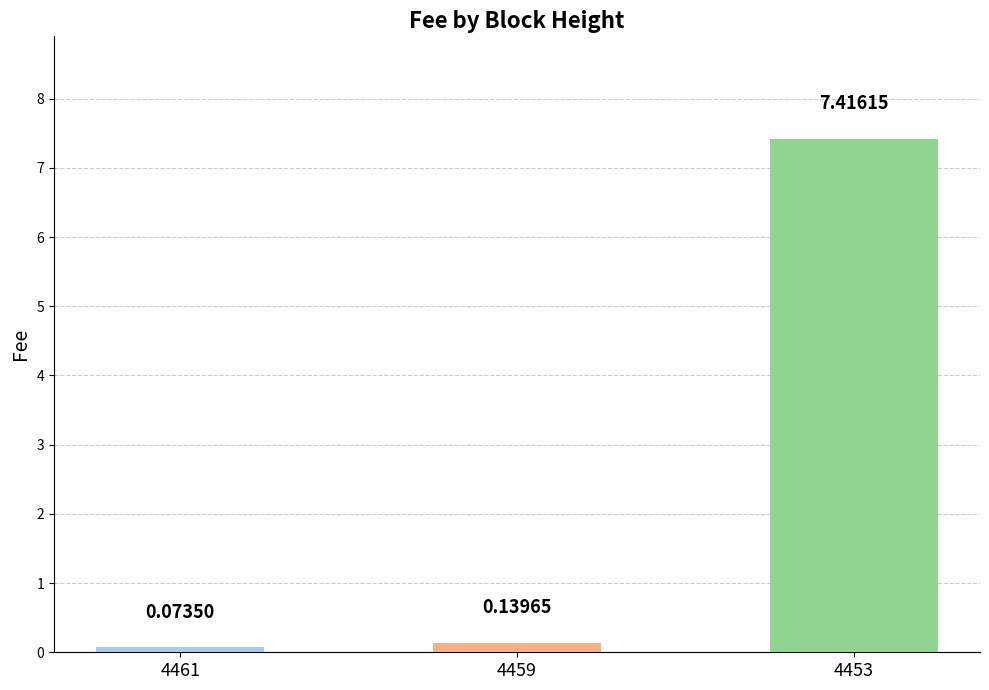

How many series are shown in this chart?

1